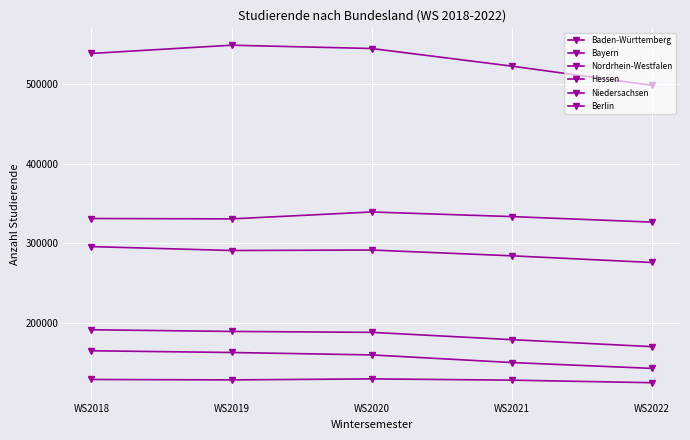

How many data points does each series have?

5